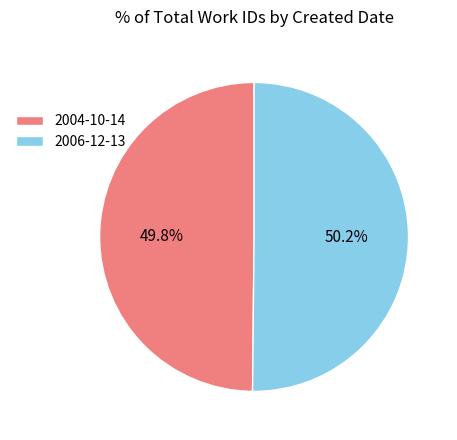

What is the ratio of the value at 2006-12-13 to the value at 2004-10-14?

1.0